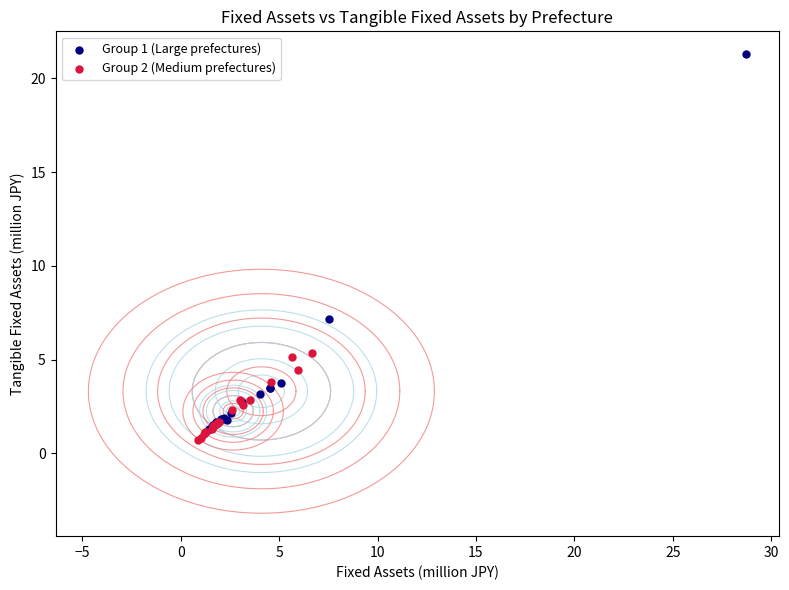

Which series contains the highest Y value?

Group 1 (Large prefectures)